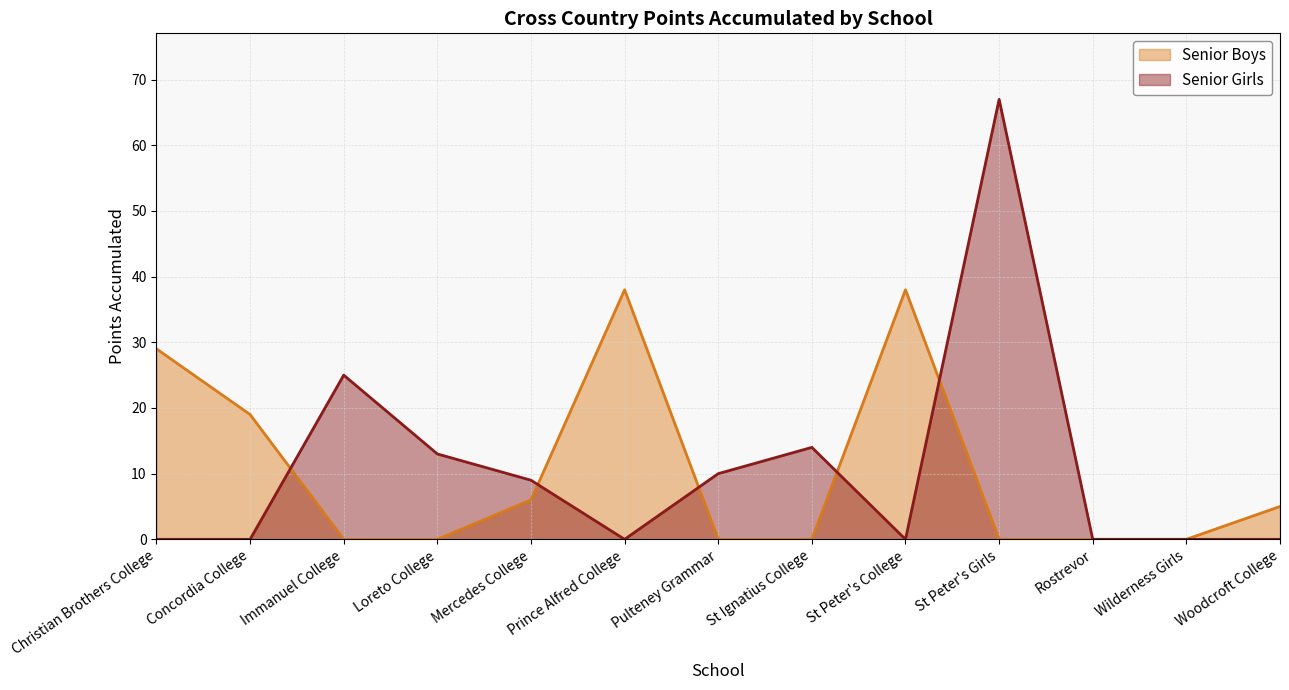

Reading left to right, transcribe all the data shown in this chart.

Senior Boys: 29	19	0	0	6	38	0	0	38	0	0	0	5
Senior Girls: 0	0	25	13	9	0	10	14	0	67	0	0	0